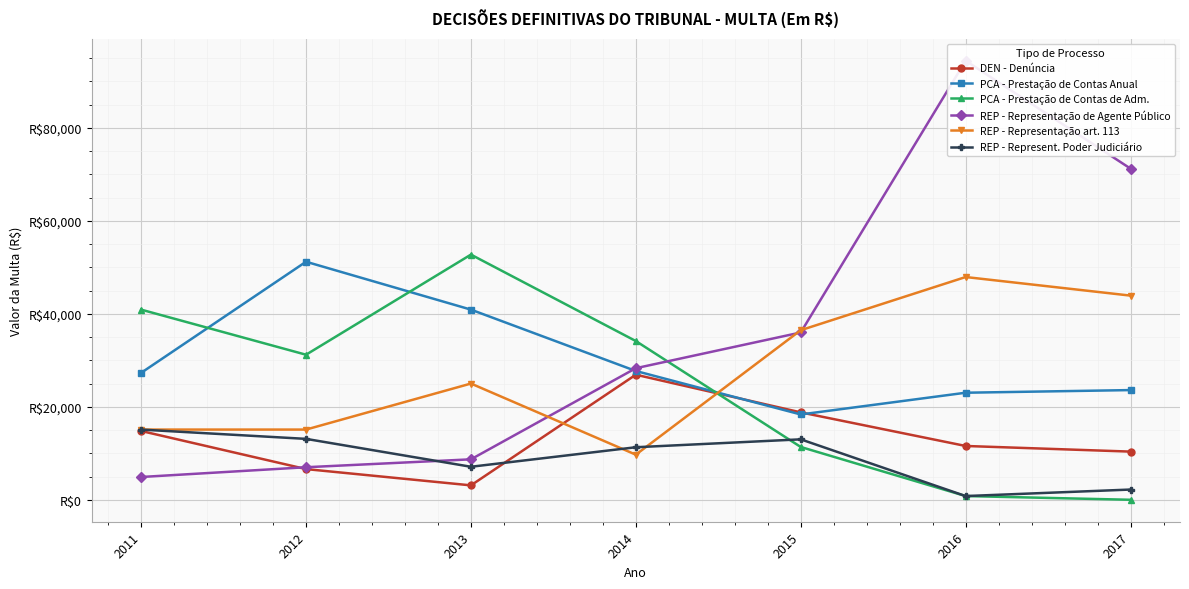

How many times do REP - Representação de Agente Público and REP - Represent. Poder Judiciário cross each other?

1